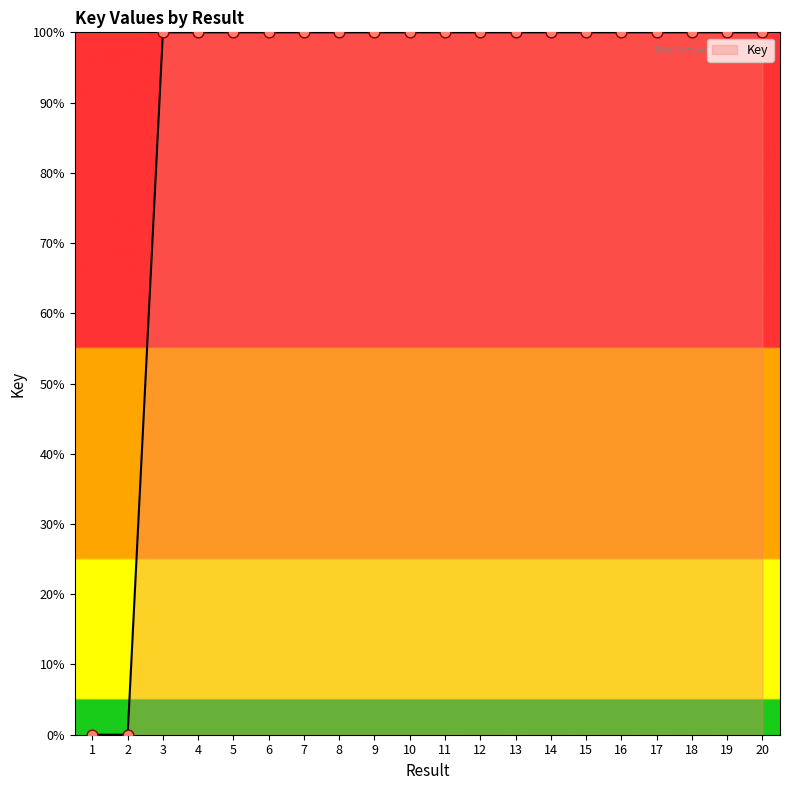

What is the difference between the maximum and minimum values?

100.0